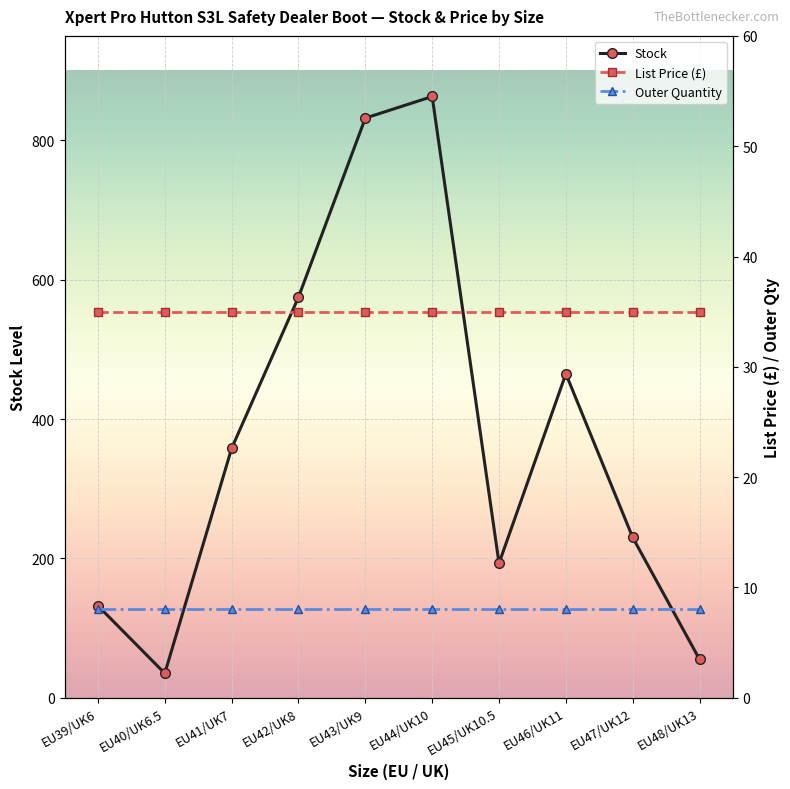

Which category has the highest value in the List Price (£) series?

EU39/UK6